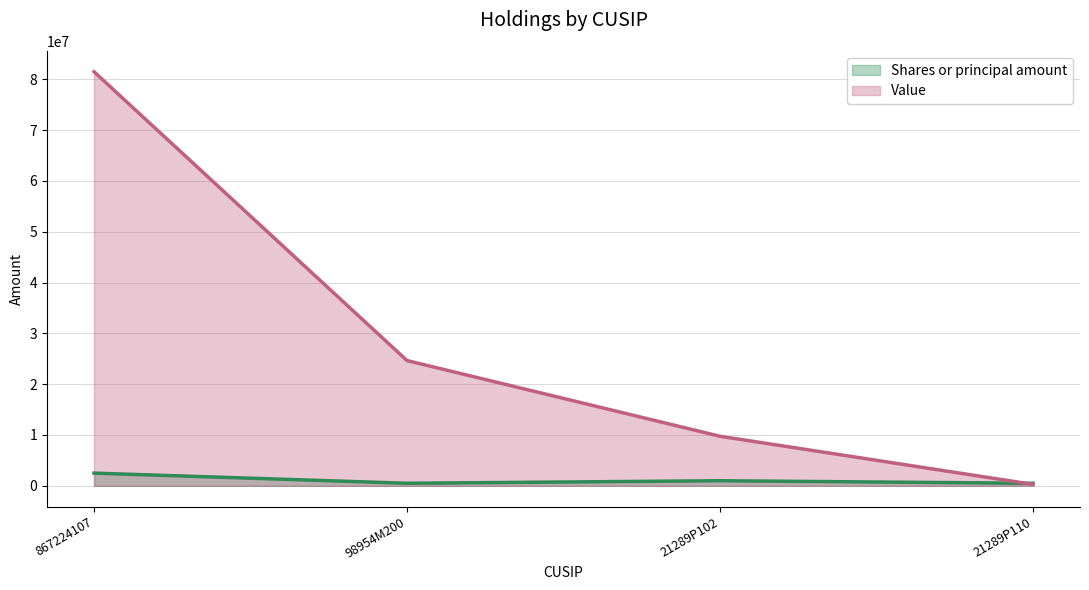

List the series in order of their peak value, lowest first.

Shares or principal amount, Value